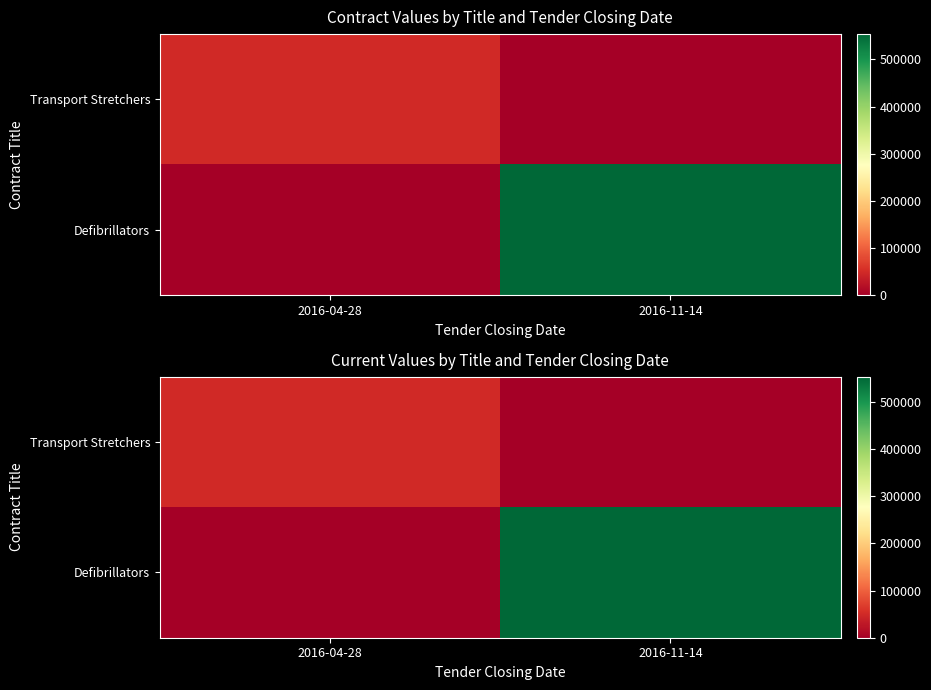

Between 2016-04-28 and 2016-11-14, which series saw the biggest shift?

Defibrillators